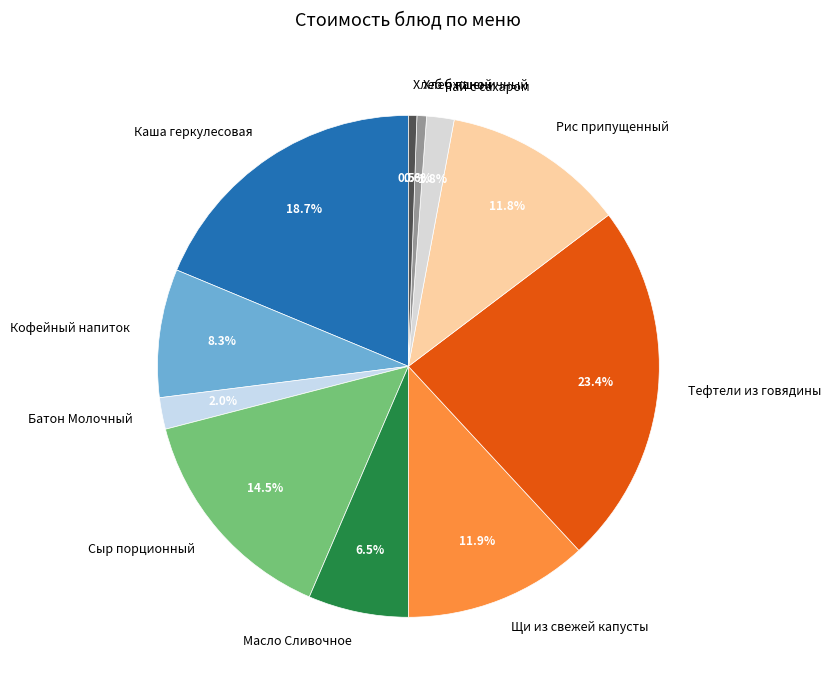

What is the largest slice in the pie chart?

Тефтели из говядины